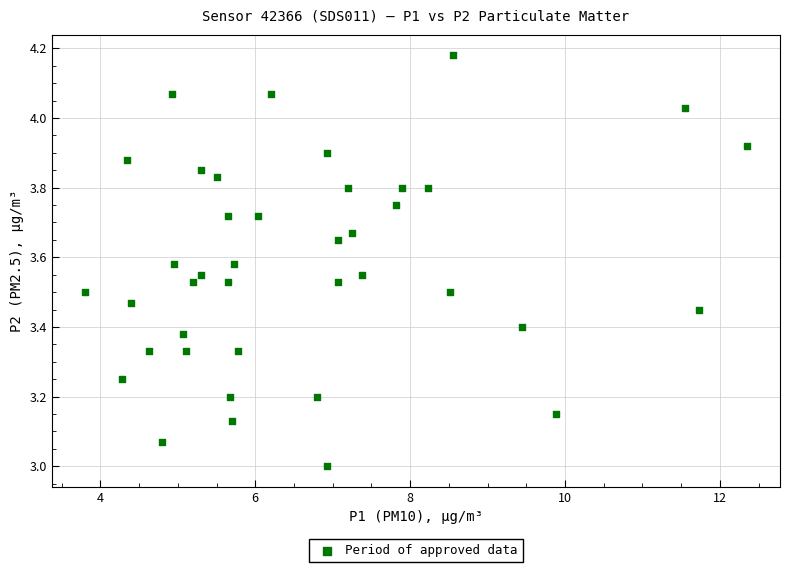

What is the range of X values (max minus min)?

8.6